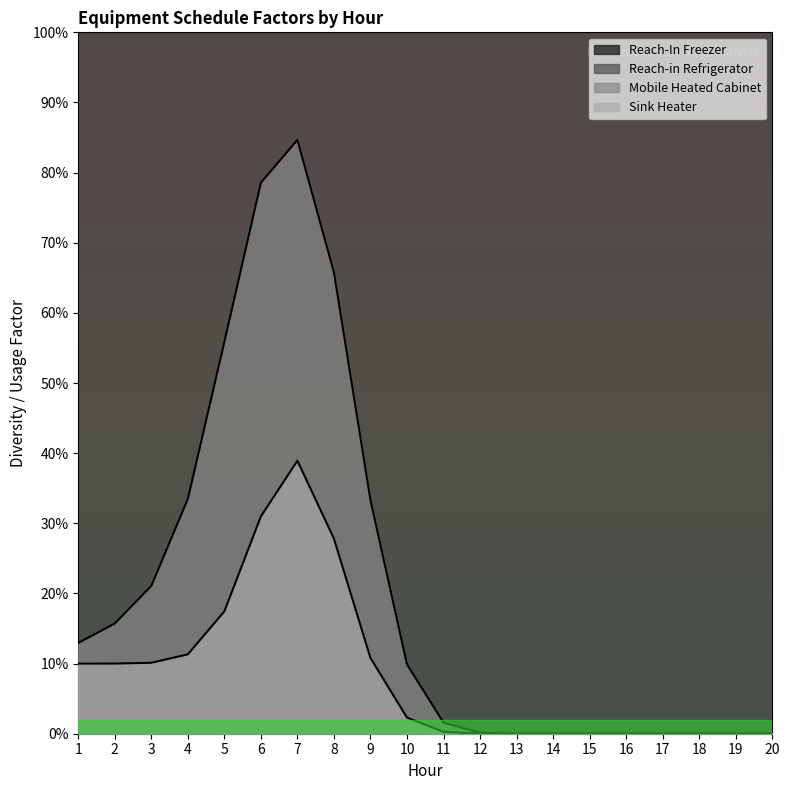

What is the difference between the highest and lowest values at 16?

1.0